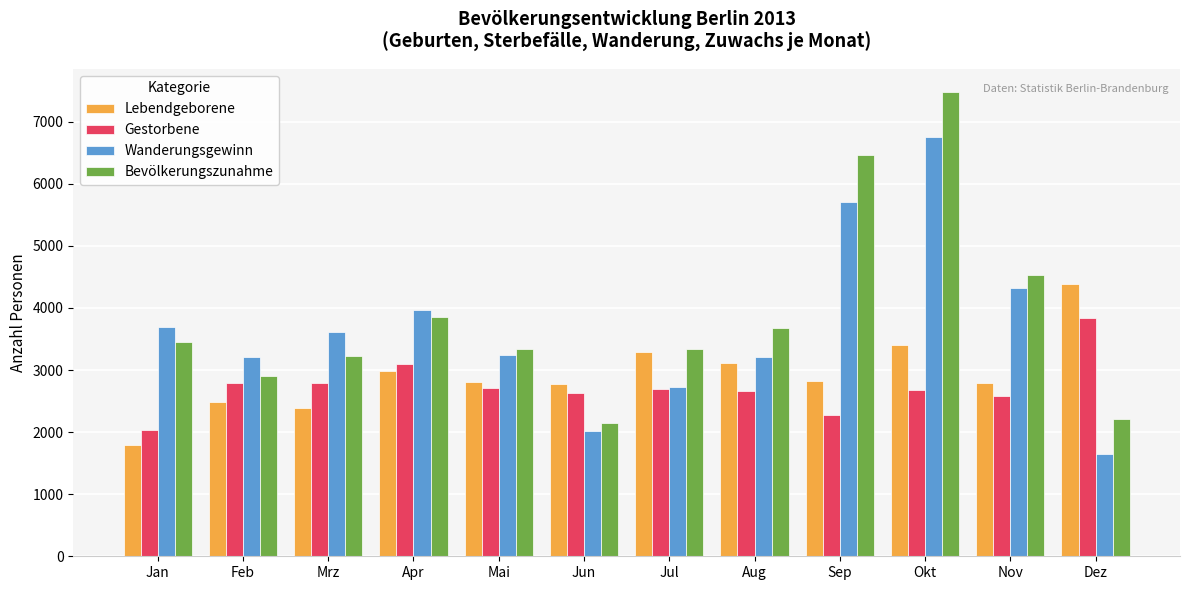

At how many categories does at least one series exceed 6998?

1